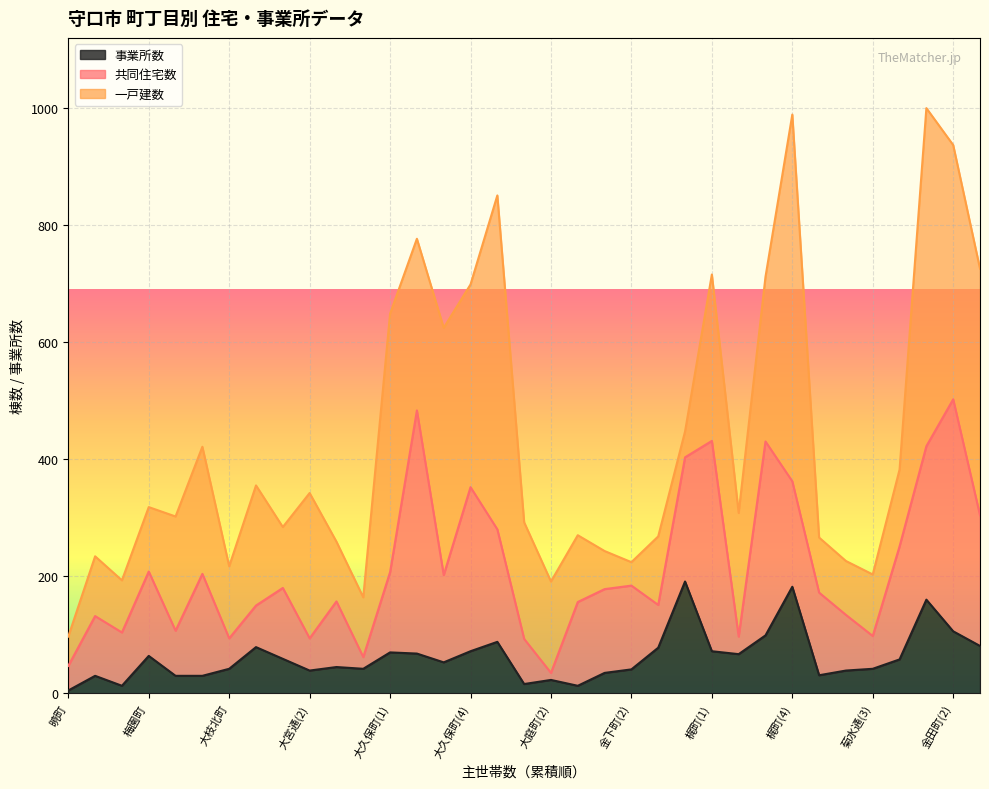

Which series changed the most between 大枝西町 and 金下町(2)?

一戸建数